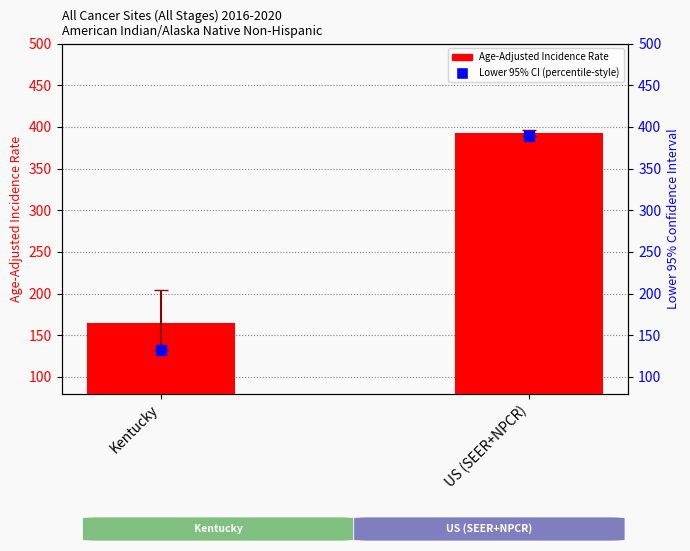

At which category is the sum across all series the highest?

US (SEER+NPCR)